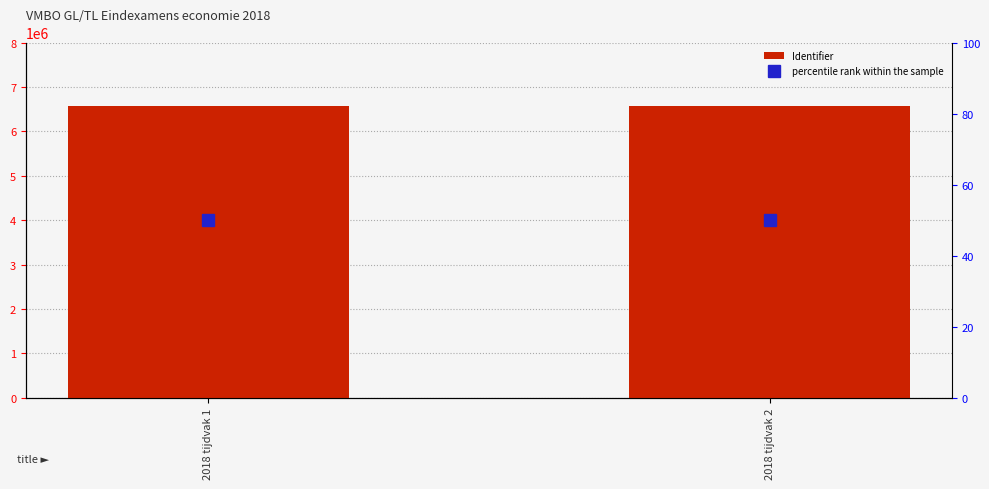

True or false: Identifier has a value of 6573651 at 2018 tijdvak 1.

True